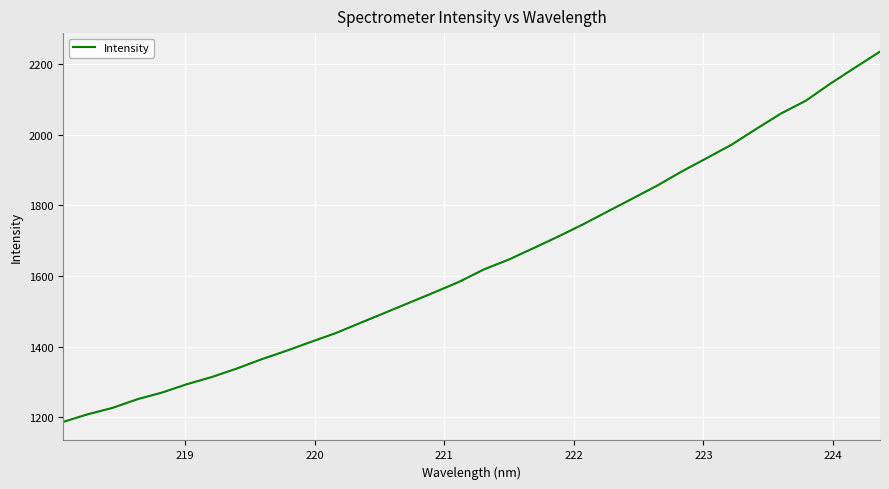

What is the maximum value shown in the chart?

2235.2